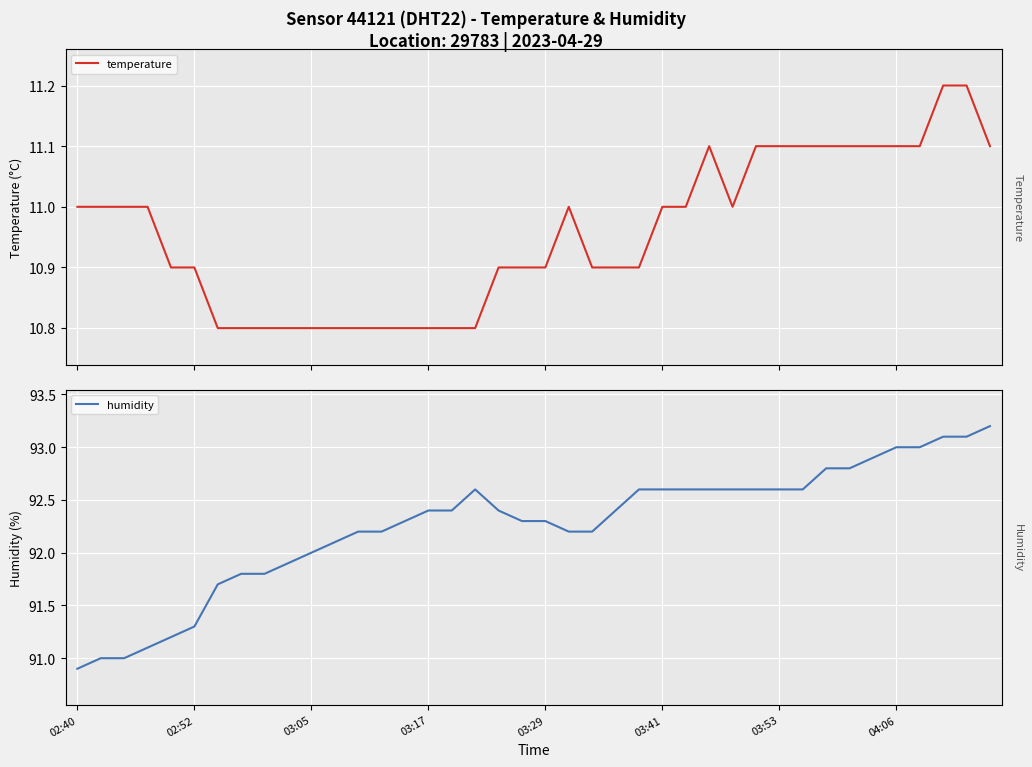

What is the sum of all temperature values?

438.2